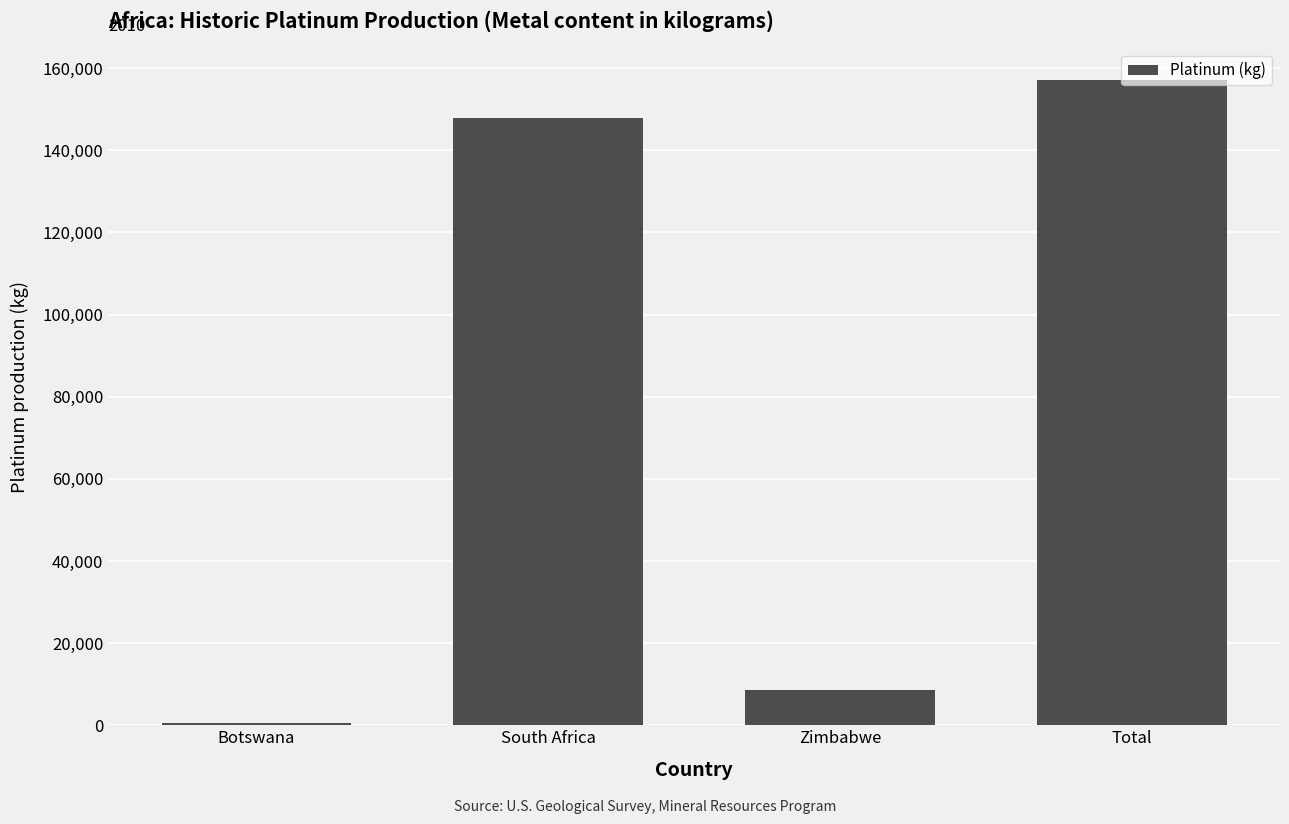

What is the label of the 4th bar from the right?

Botswana